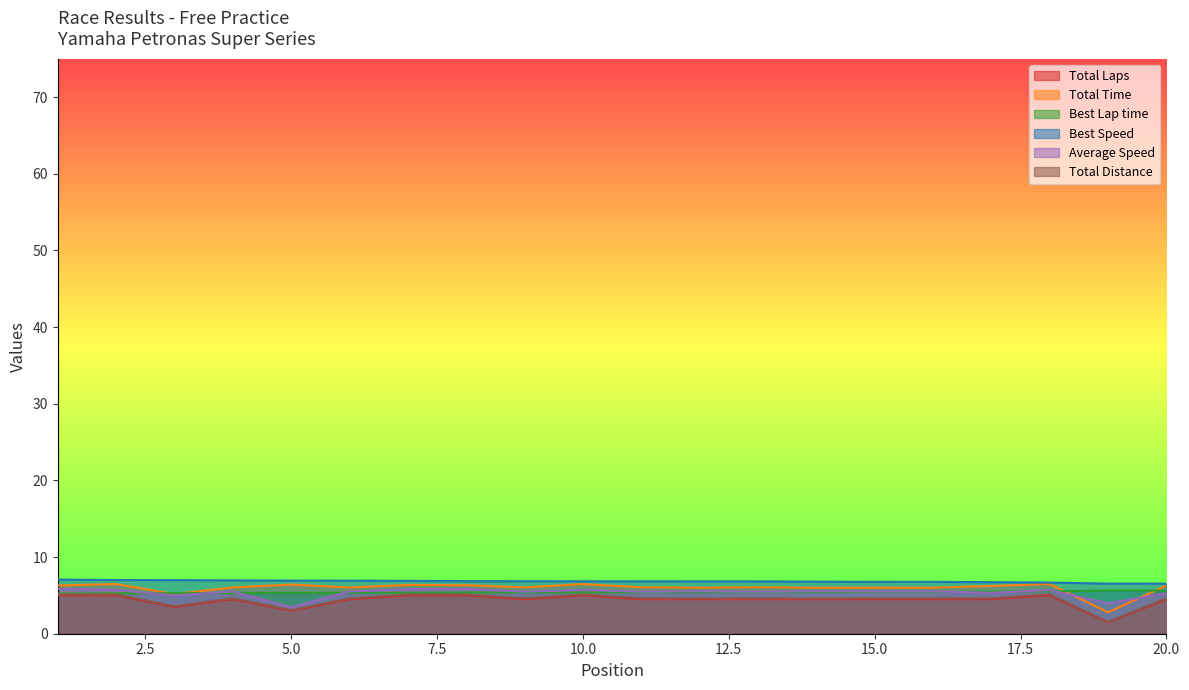

At 7, list the series in order from smallest to largest.

Total Distance, Total Laps, Best Lap time, Average Speed, Total Time, Best Speed